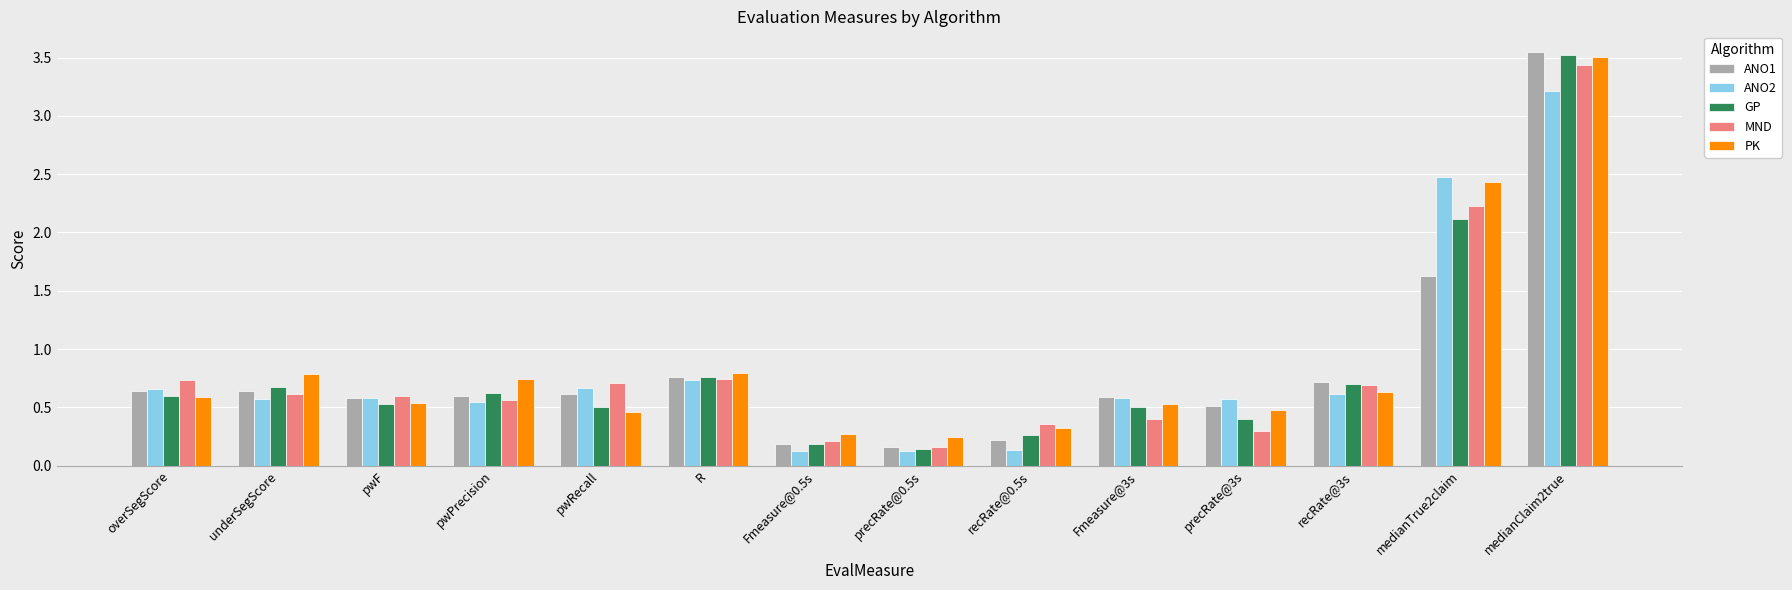

What is the label of the 10th bar from the left?

Fmeasure@3s